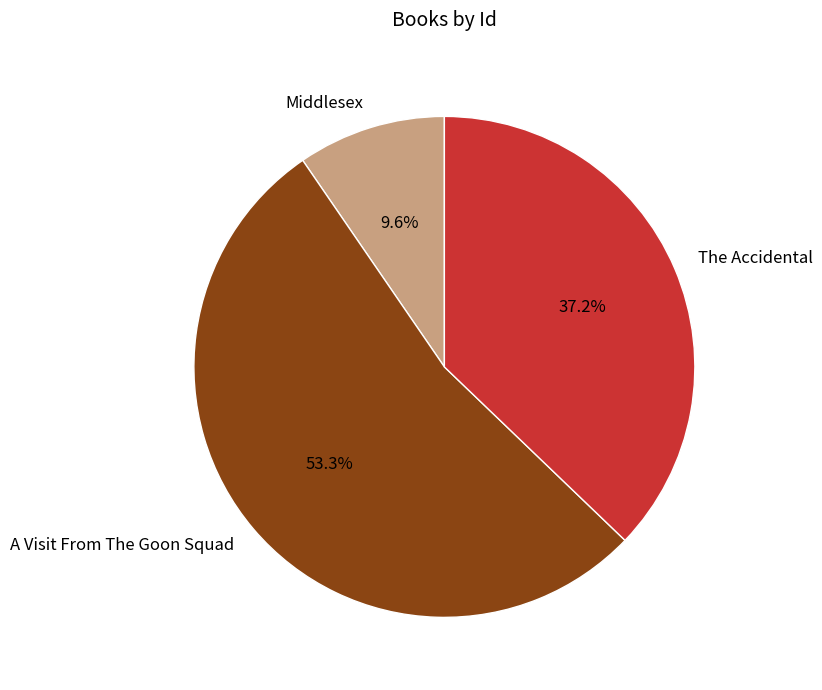

Which slice is the smallest?

Middlesex